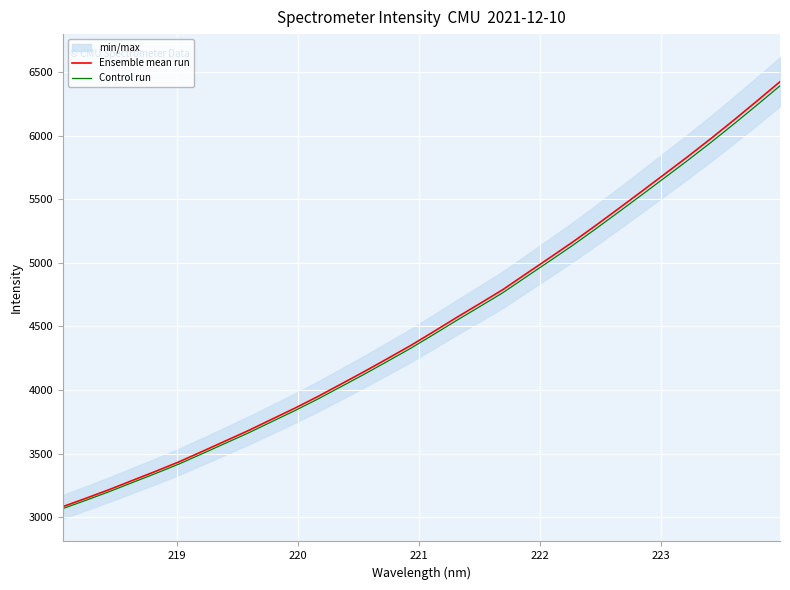

Which series has the widest spread of values?

Ensemble mean run